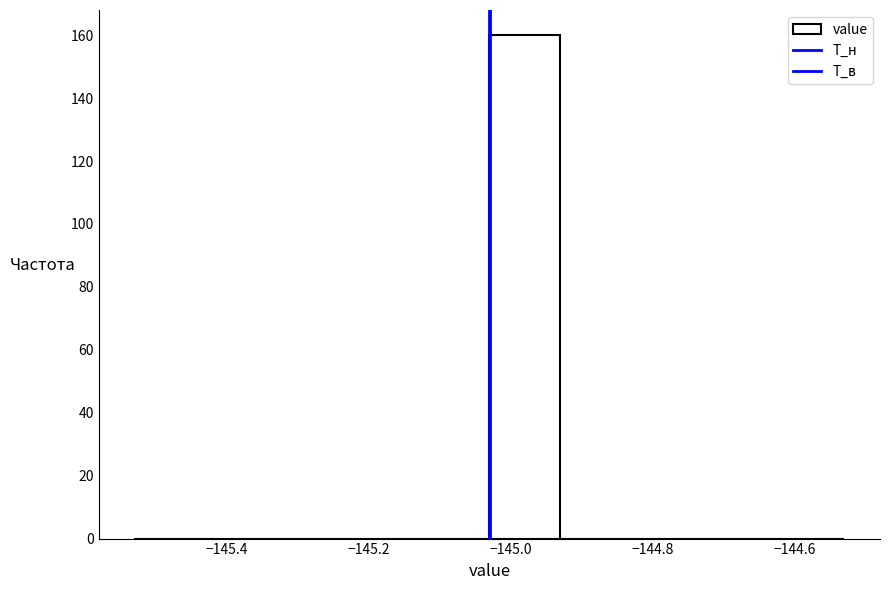

How tall is the bar that spans -145.03 to -144.93 on the x-axis? Neither the bar edges nor the heights are printed on the chart, so give them approximately, as read against the axes.

160